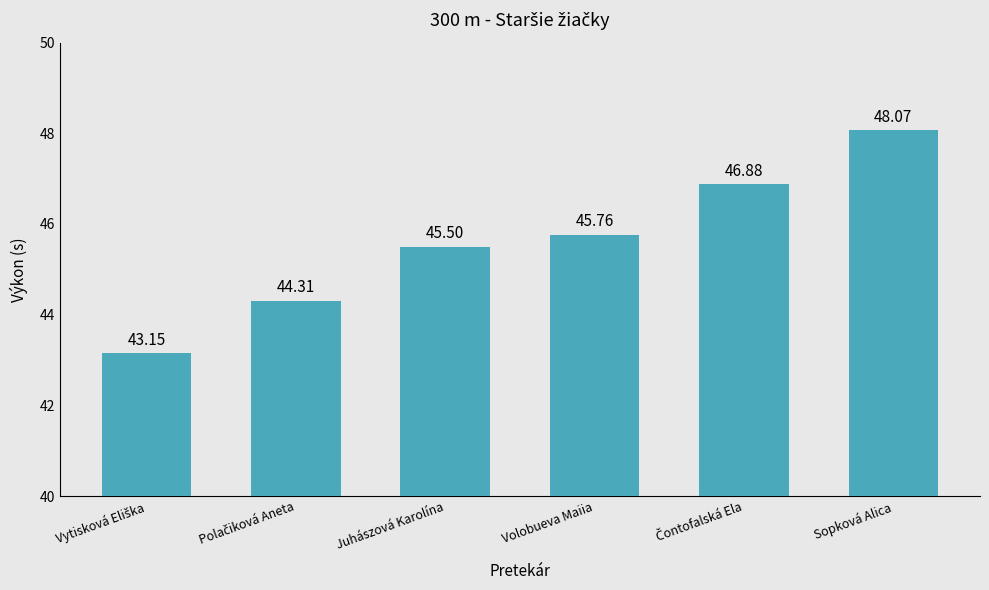

Which label corresponds to the largest value in the chart?

Sopková Alica